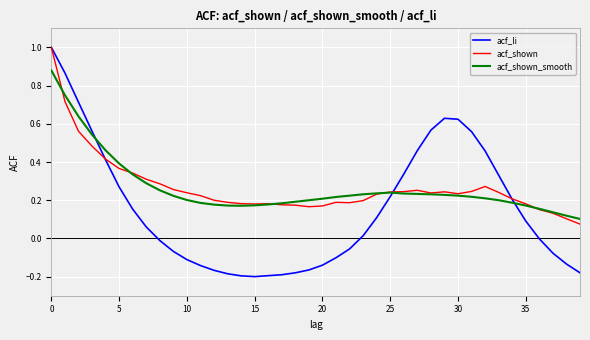

Which series has the largest range (max minus min)?

acf_li